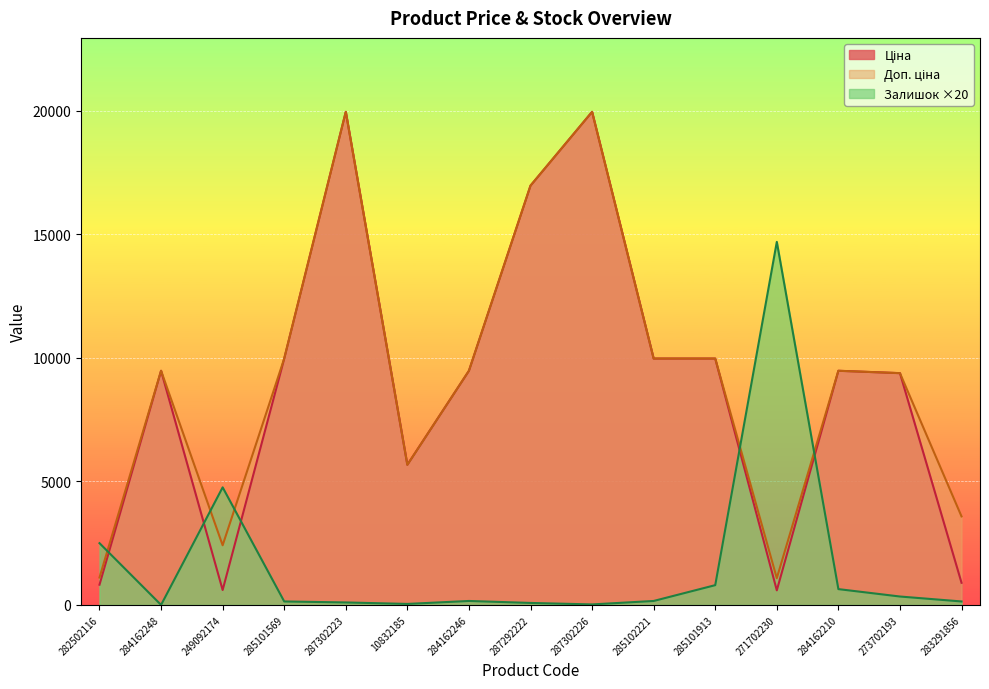

The Ціна series shows 258.0 at 282502116. True or false?

False